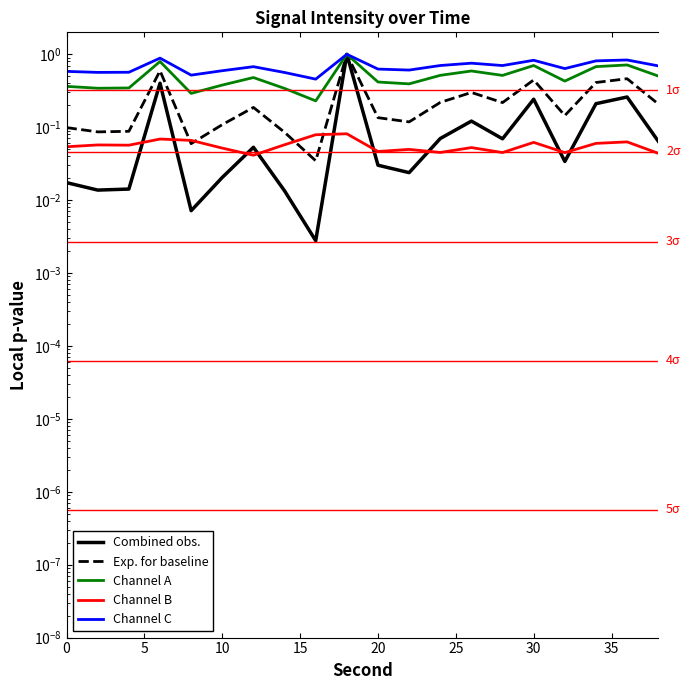

What is the sum of all Channel C values?

13.6